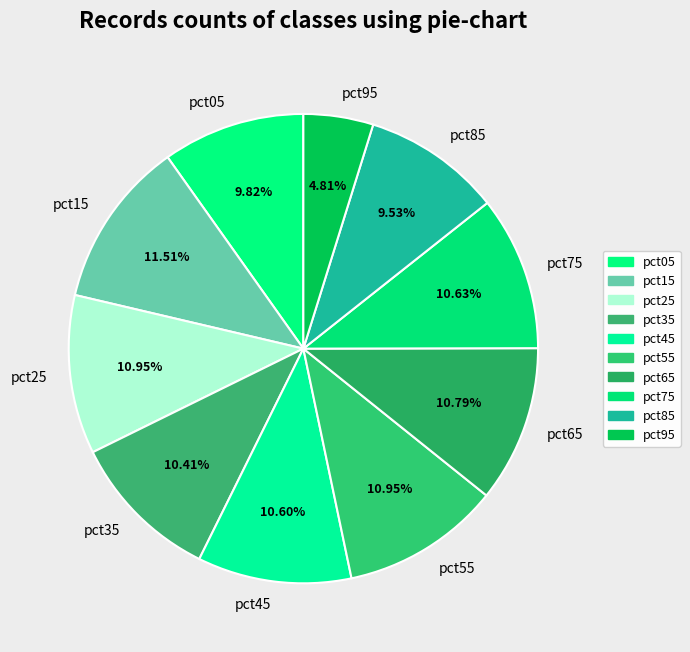

Is there any slice that represents more than half of the pie?

No